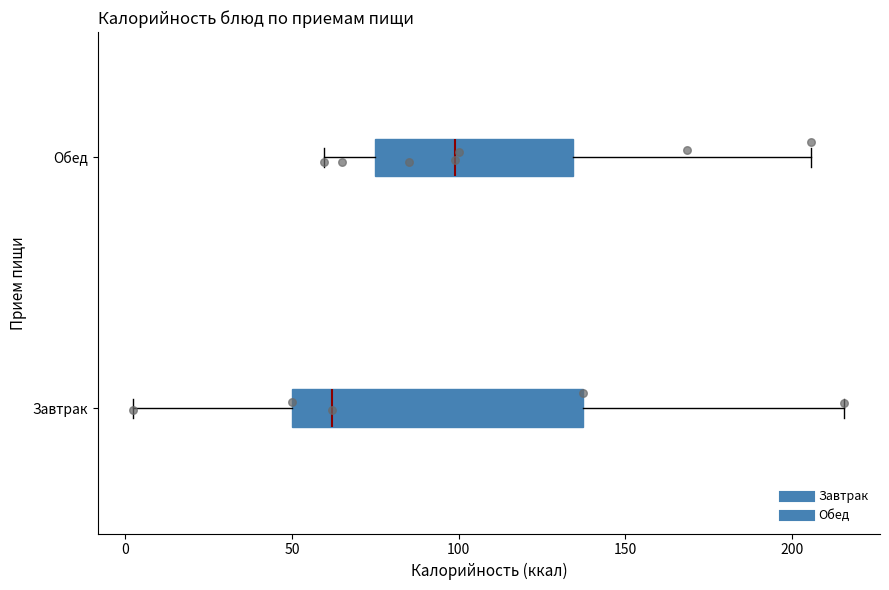

Reading bottom to top, read every box against the x-axis: the position of its median line, the range the box covers, and the ends of its whiskers. The values are not printed on the chart, so give them approximately, as read against the axis.

Завтрак: median 60, box 50 to 135, whiskers 0 to 215
Обед: median 100, box 75 to 135, whiskers 60 to 205